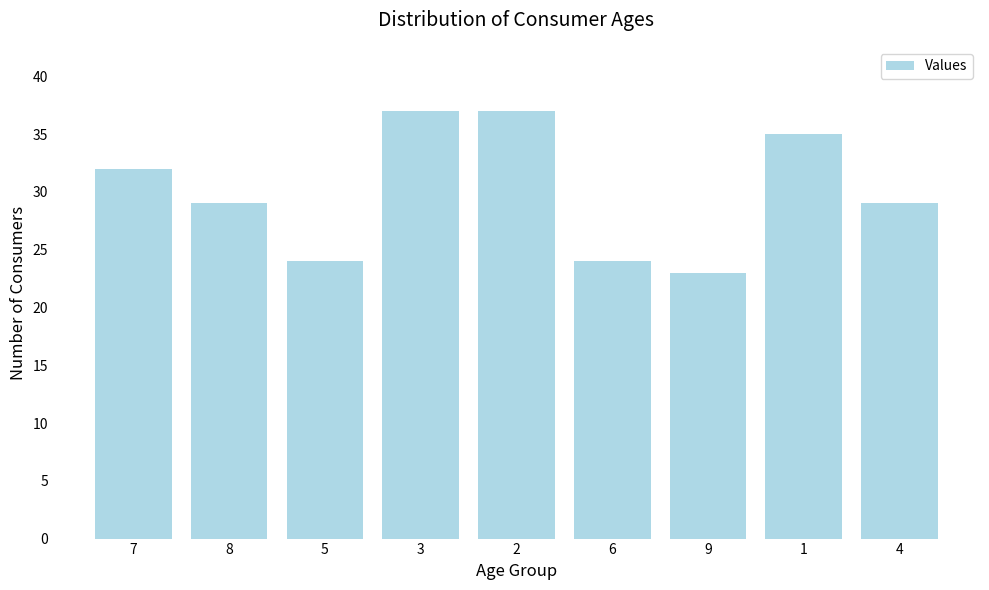

Reading left to right, list all the values displayed in this chart.

7=32	8=29	5=24	3=37	2=37	6=24	9=23	1=35	4=29